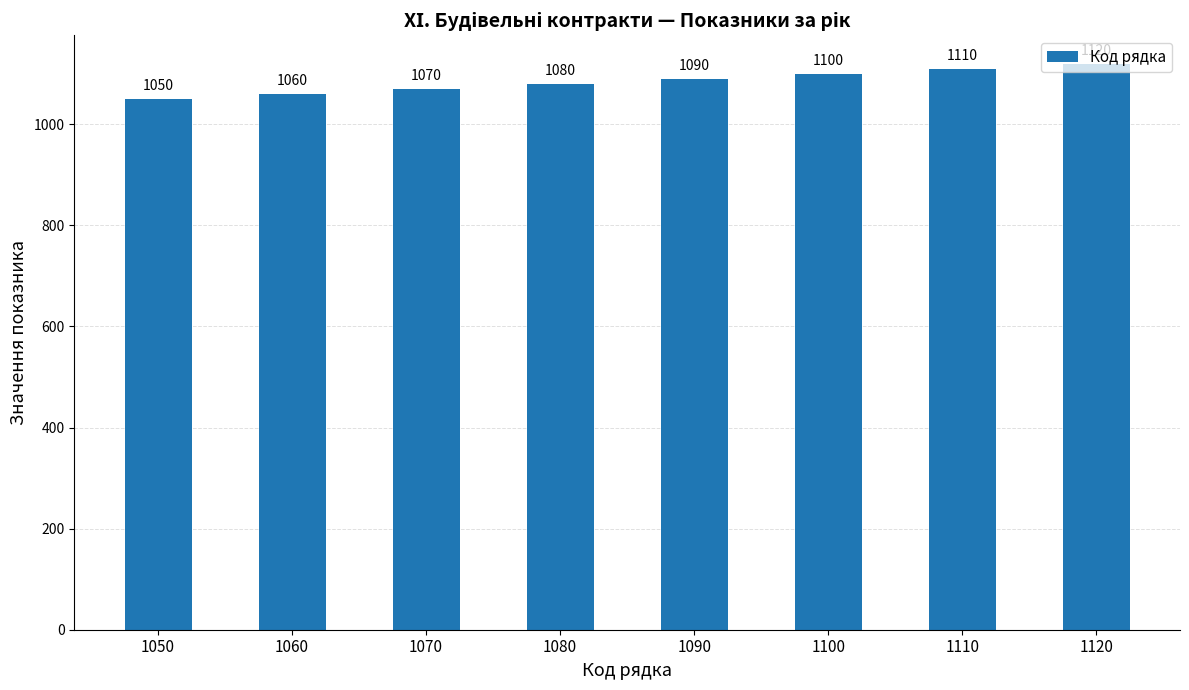

Does the chart contain any negative values?

No